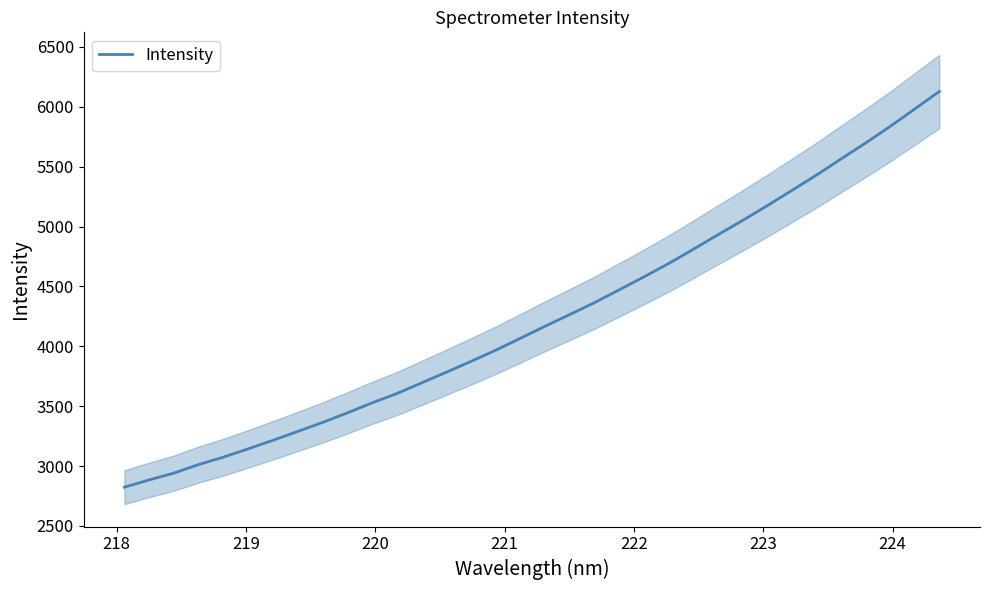

What is the lowest value of the Intensity series?

2823.7